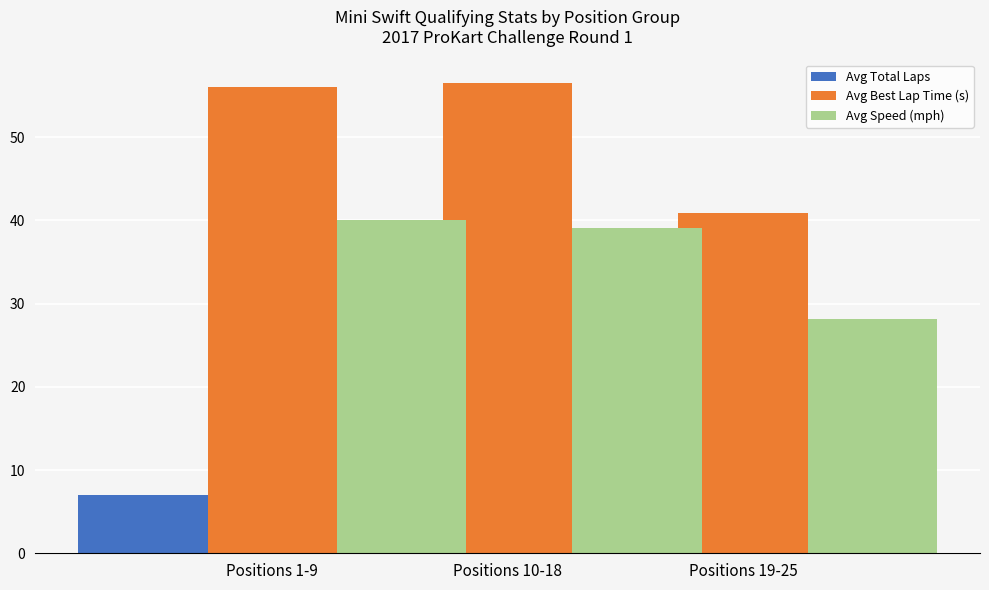

Which has a higher value, Positions 10-18 or Positions 1-9?

Positions 1-9